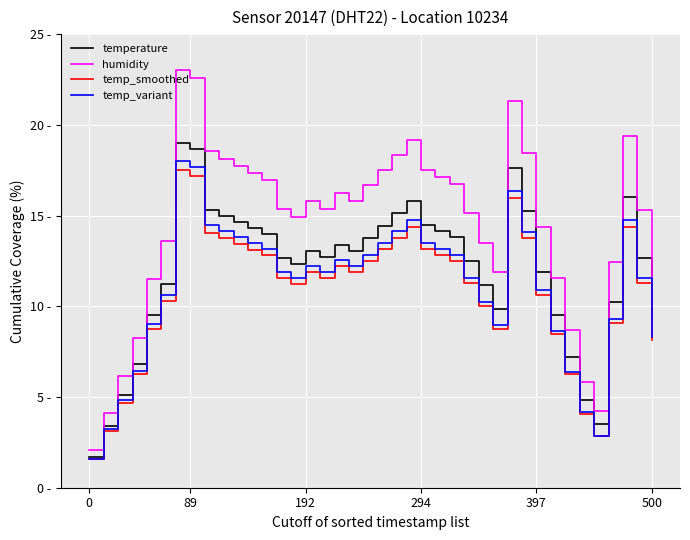

Does the chart display data point markers on the line(s)?

No